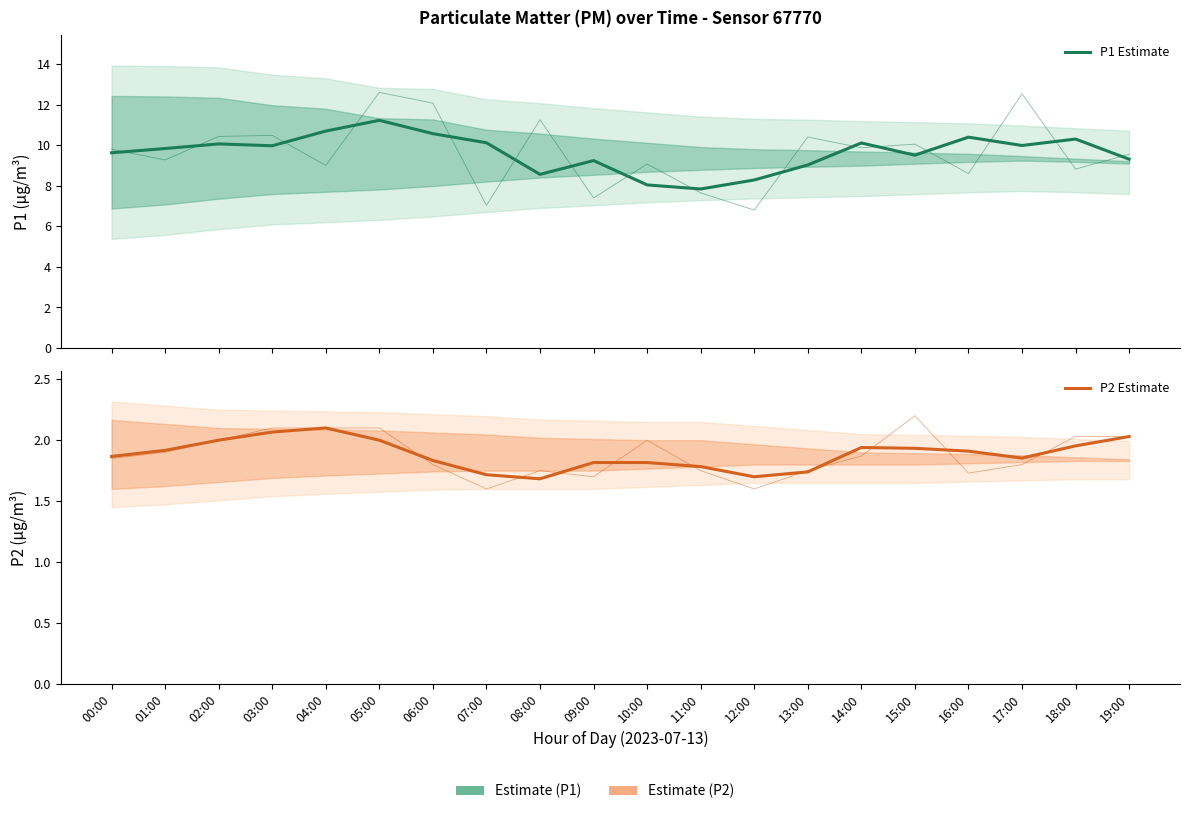

Which series has the largest range (max minus min)?

P1 Estimate